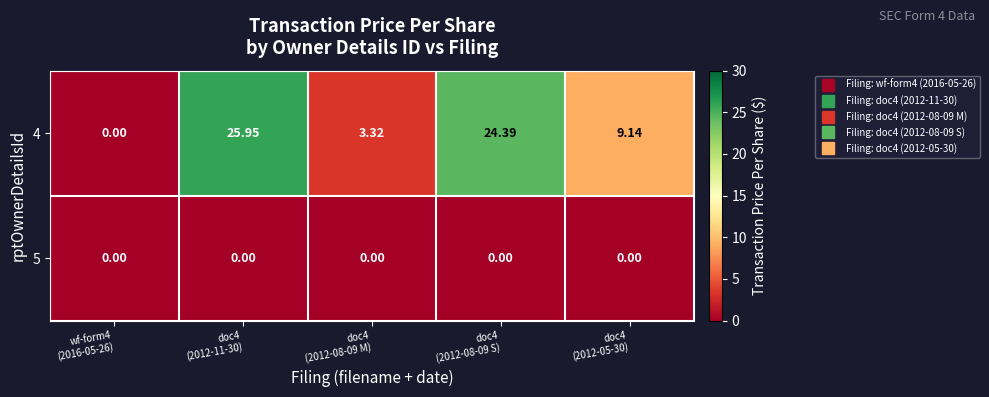

Rank the series by their maximum value, from highest to lowest.

4, 5